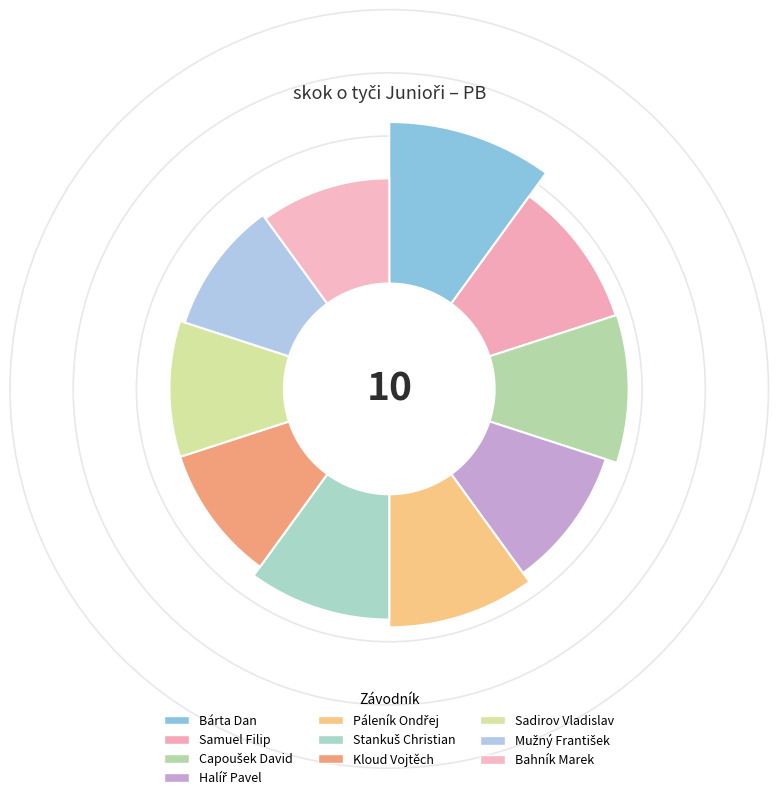

Between Sadirov Vladislav and Bárta Dan, which is larger?

Bárta Dan